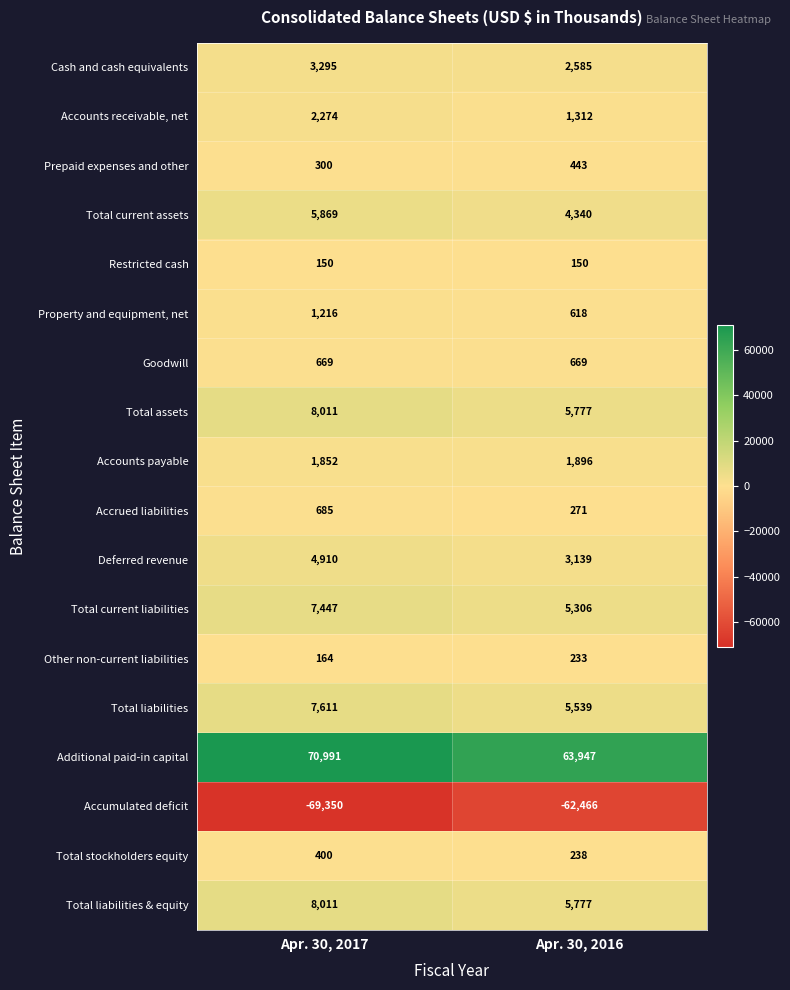

What is the sum of all Accounts payable values?

3748